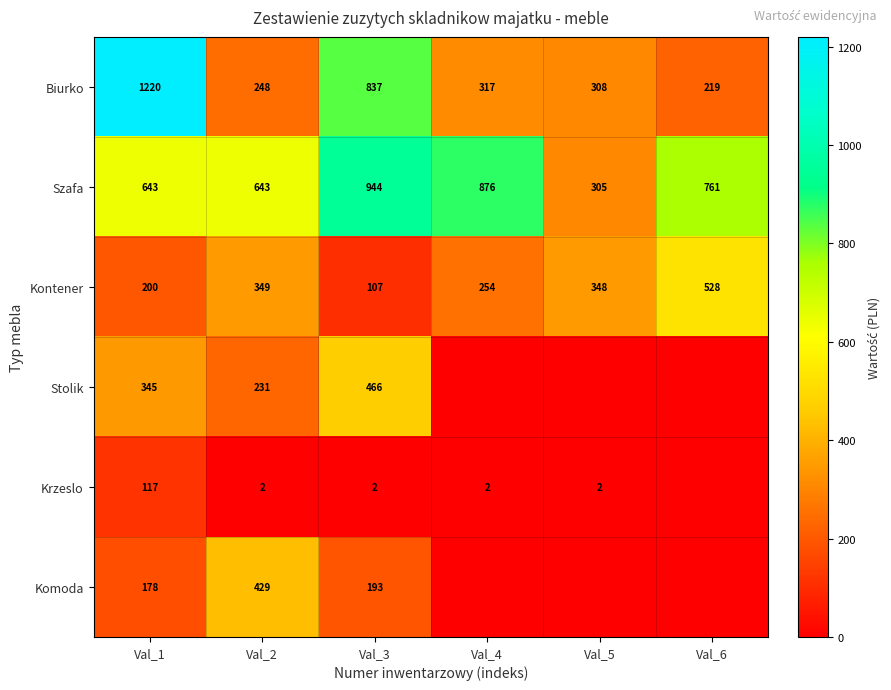

What is the difference between the highest and lowest values at Val_6?

761.3